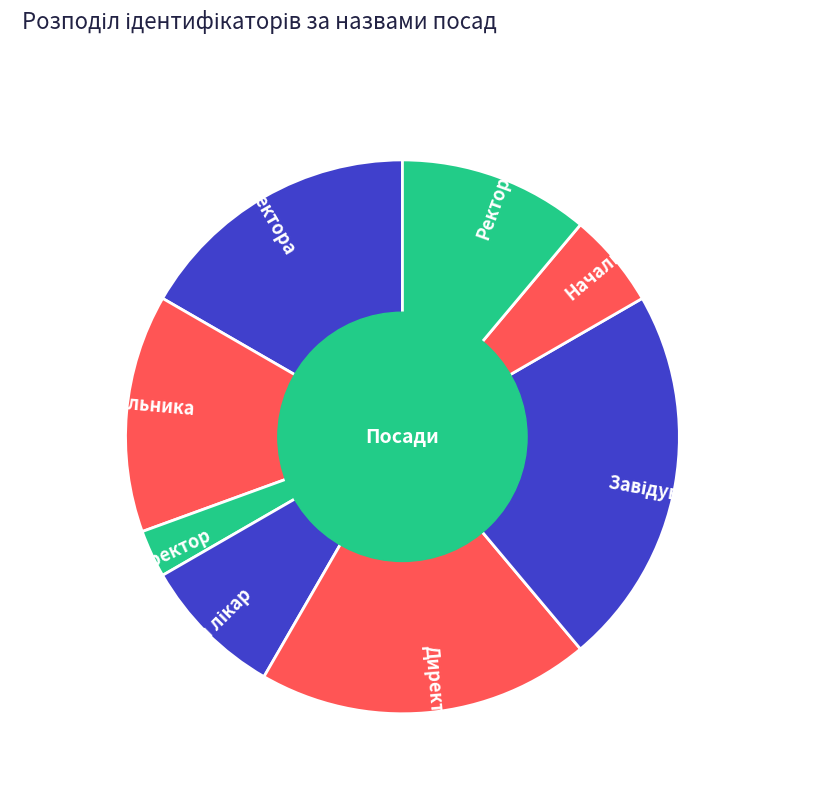

Does Ректор account for over 50% of the chart?

No